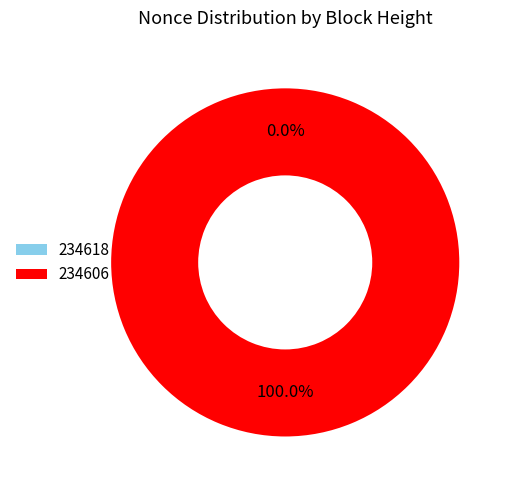

Count the number of slices in the pie.

2